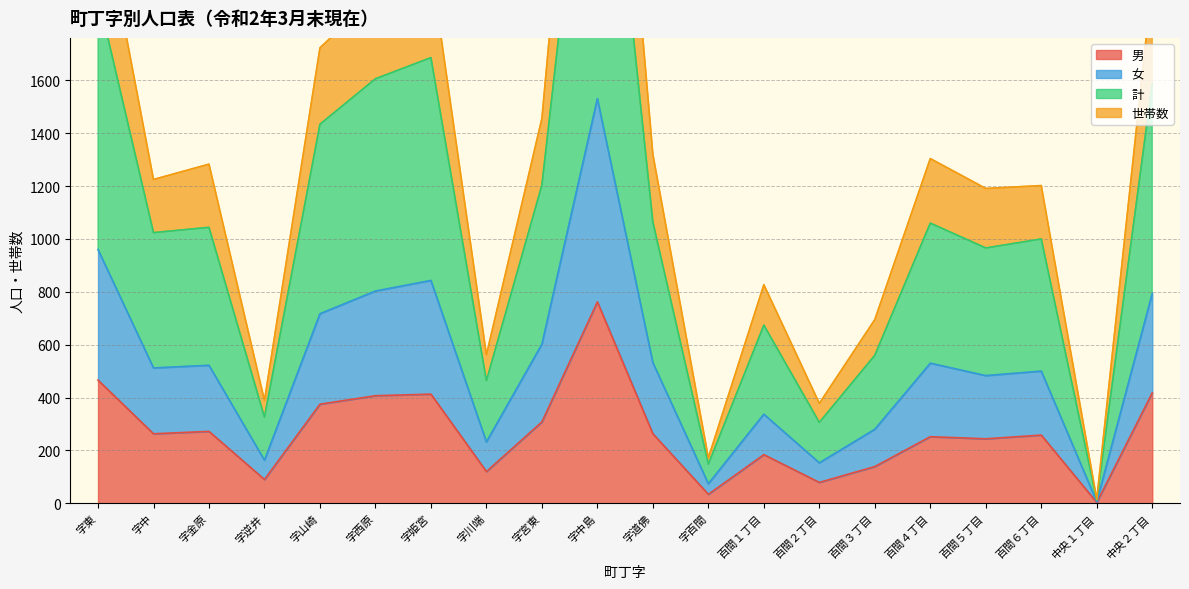

True or false: 女 has a value of 483 at 百間５丁目.

True